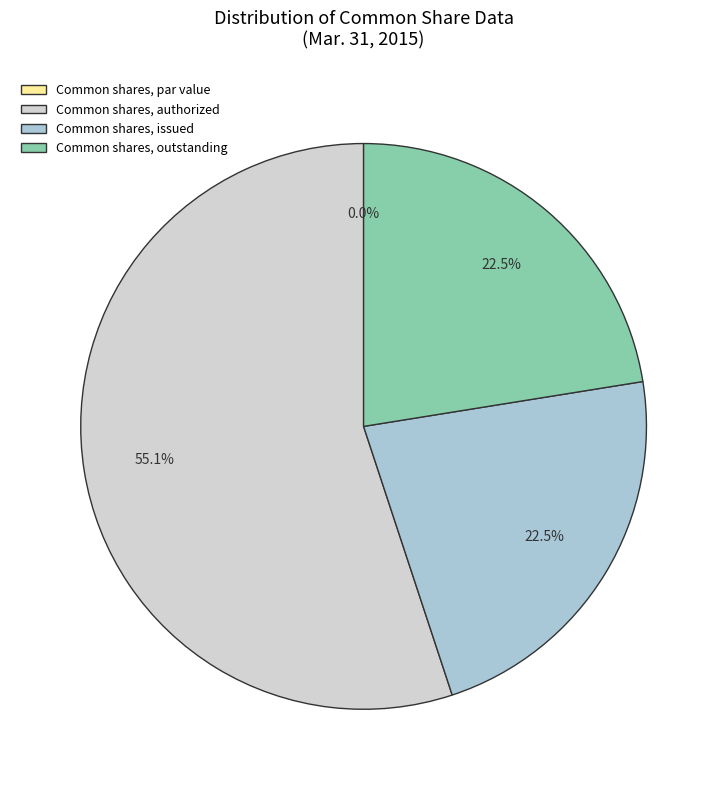

What percentage do Common shares, outstanding and Common shares, issued together represent?

44.9%